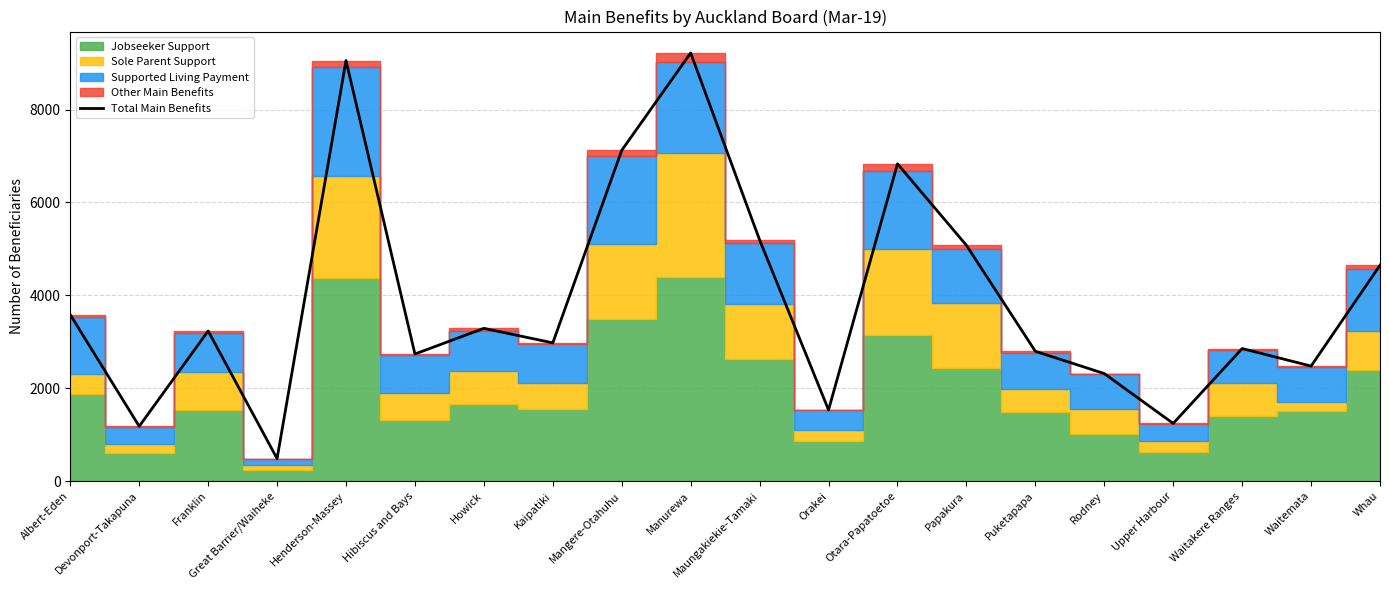

What is the label of the 20th point from the right?

Albert-Eden